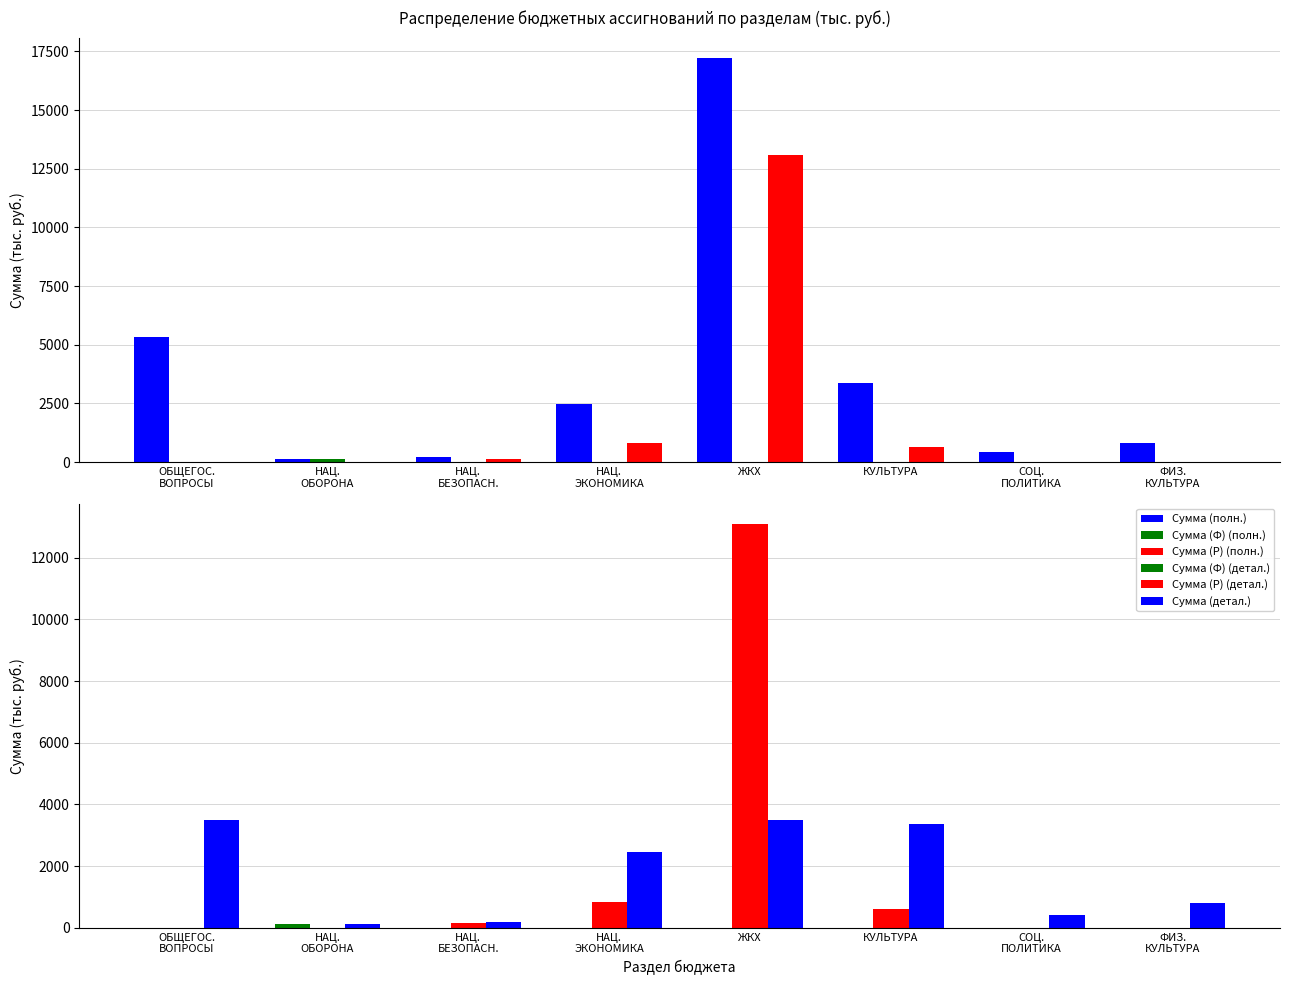

Does the chart contain stacked bars?

No